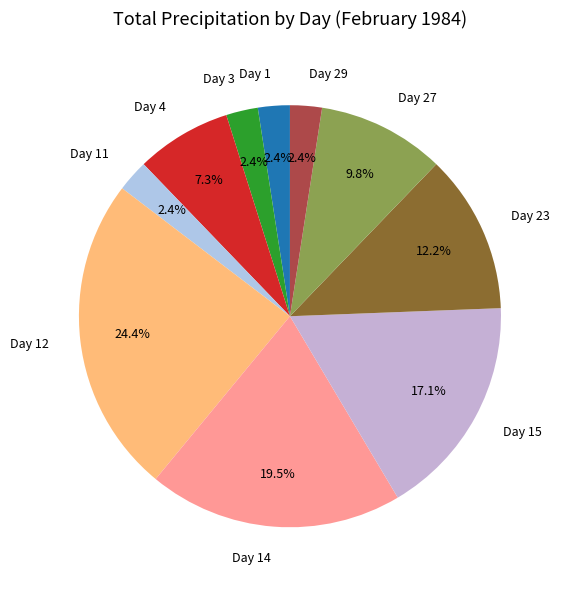

How many segments does this pie chart have?

10